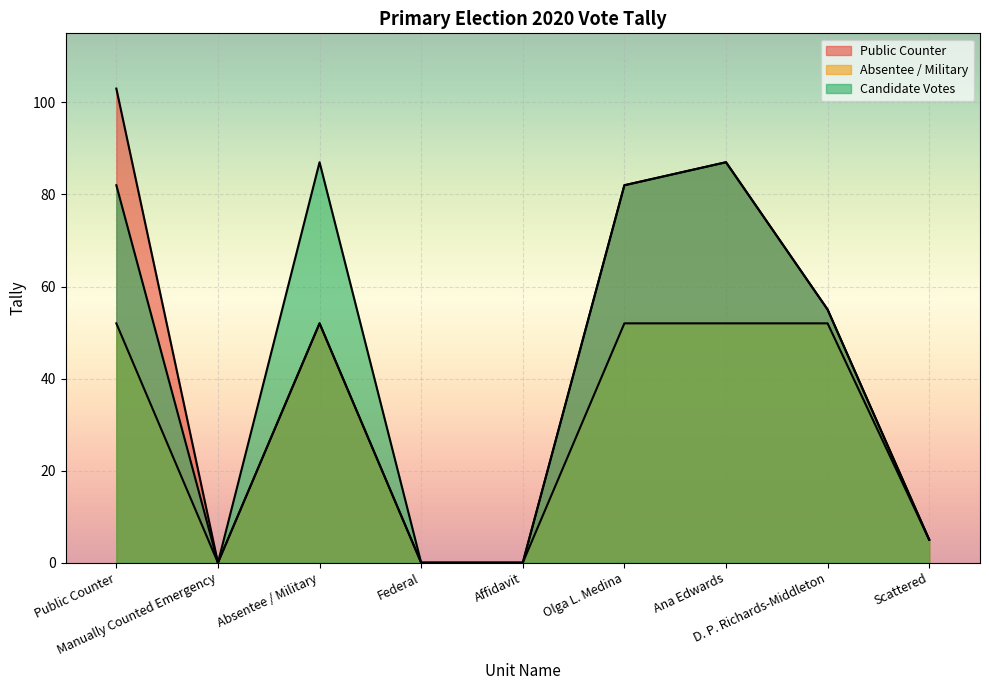

True or false: Public Counter has a value of -61 at Affidavit.

False